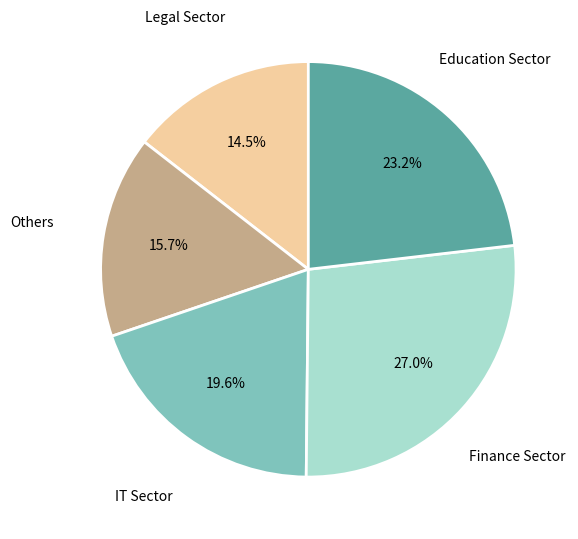

How many segments does this pie chart have?

5